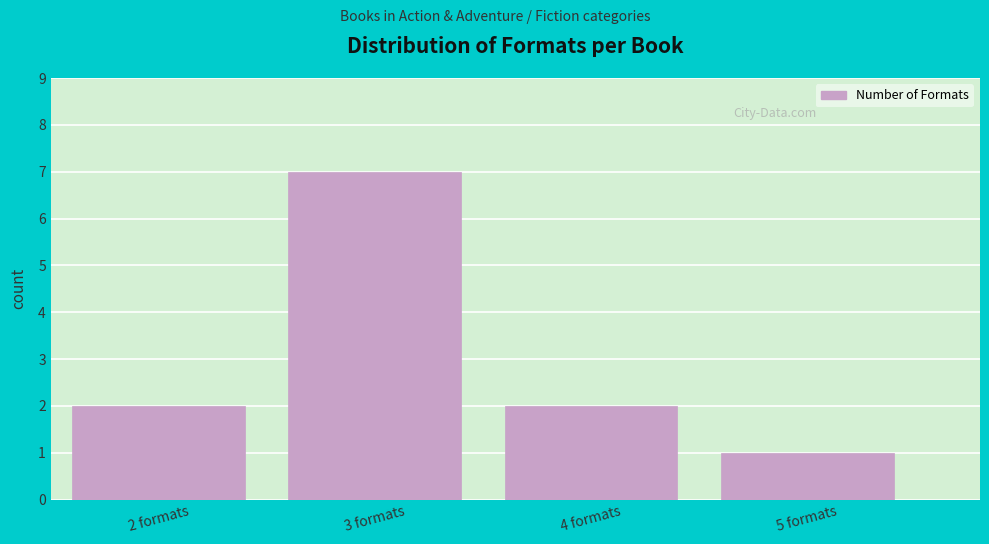

Reading left to right, list all the values displayed in this chart.

2	7	2	1